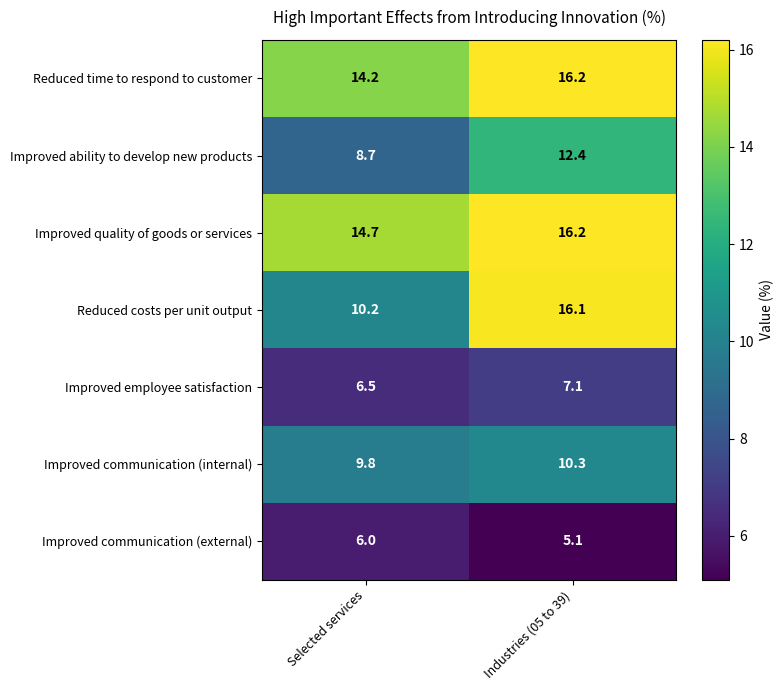

What is the total value across all series at Selected services?

70.1